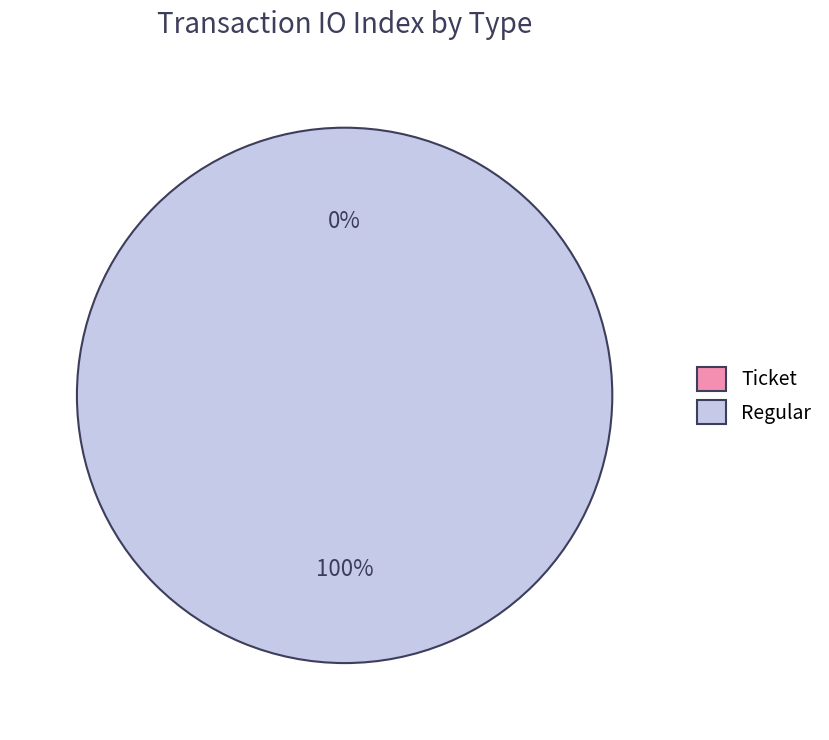

What is the smallest slice in the pie chart?

Ticket